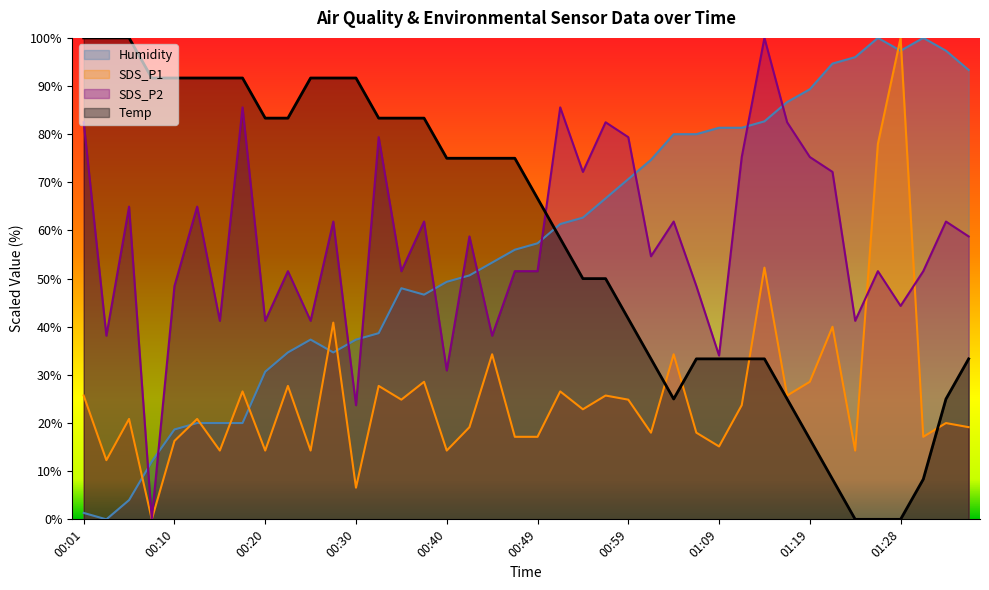

Where is SDS_P2 nearest to the value 50?

00:10